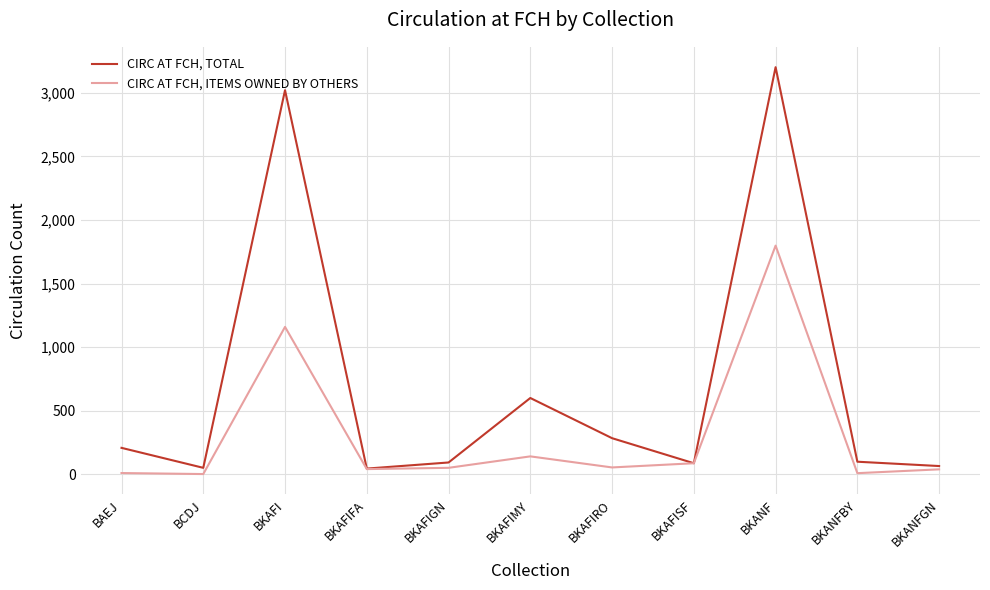

The CIRC AT FCH, TOTAL series shows 165 at BKAFIMY. True or false?

False